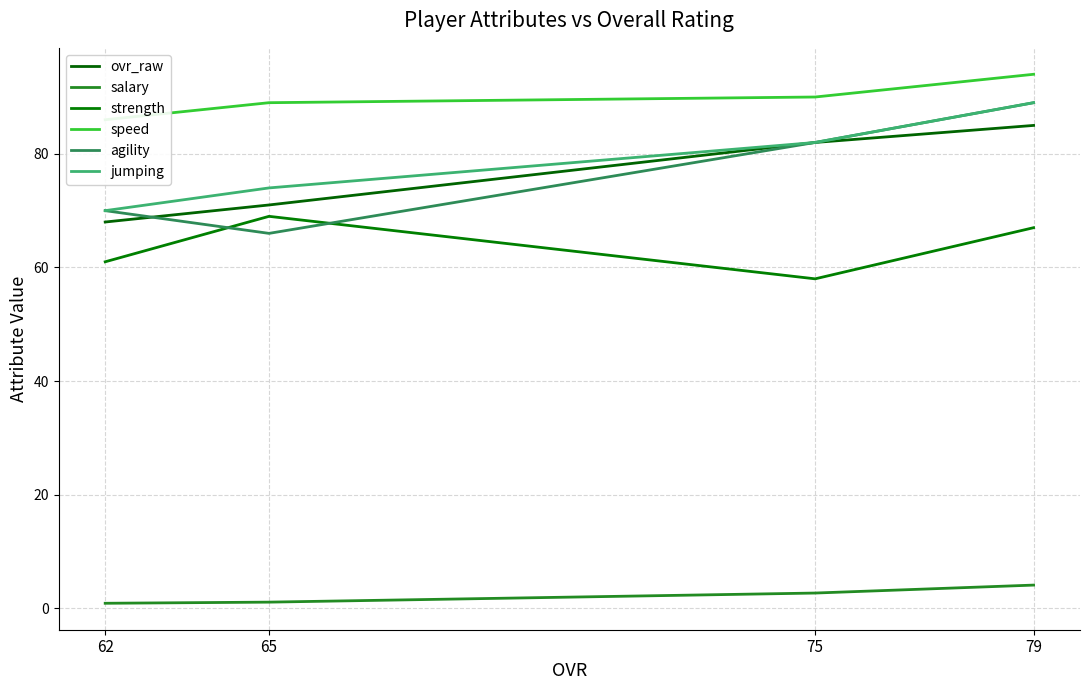

How many data points in strength are less than 67?

2